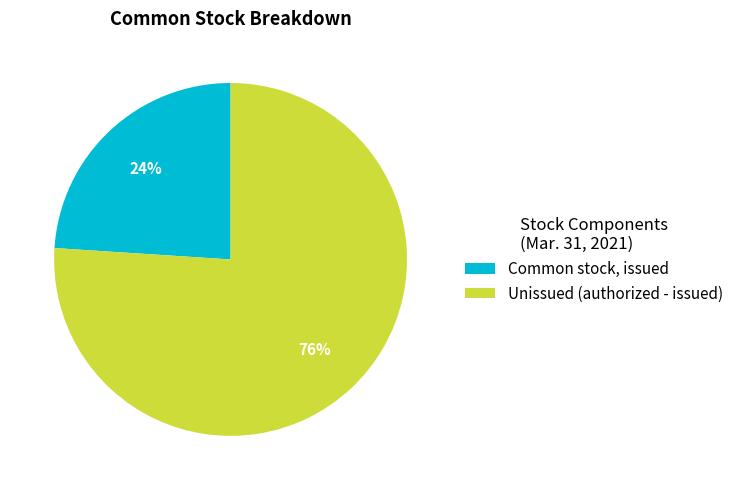

Which slice is the smallest?

Common stock, issued